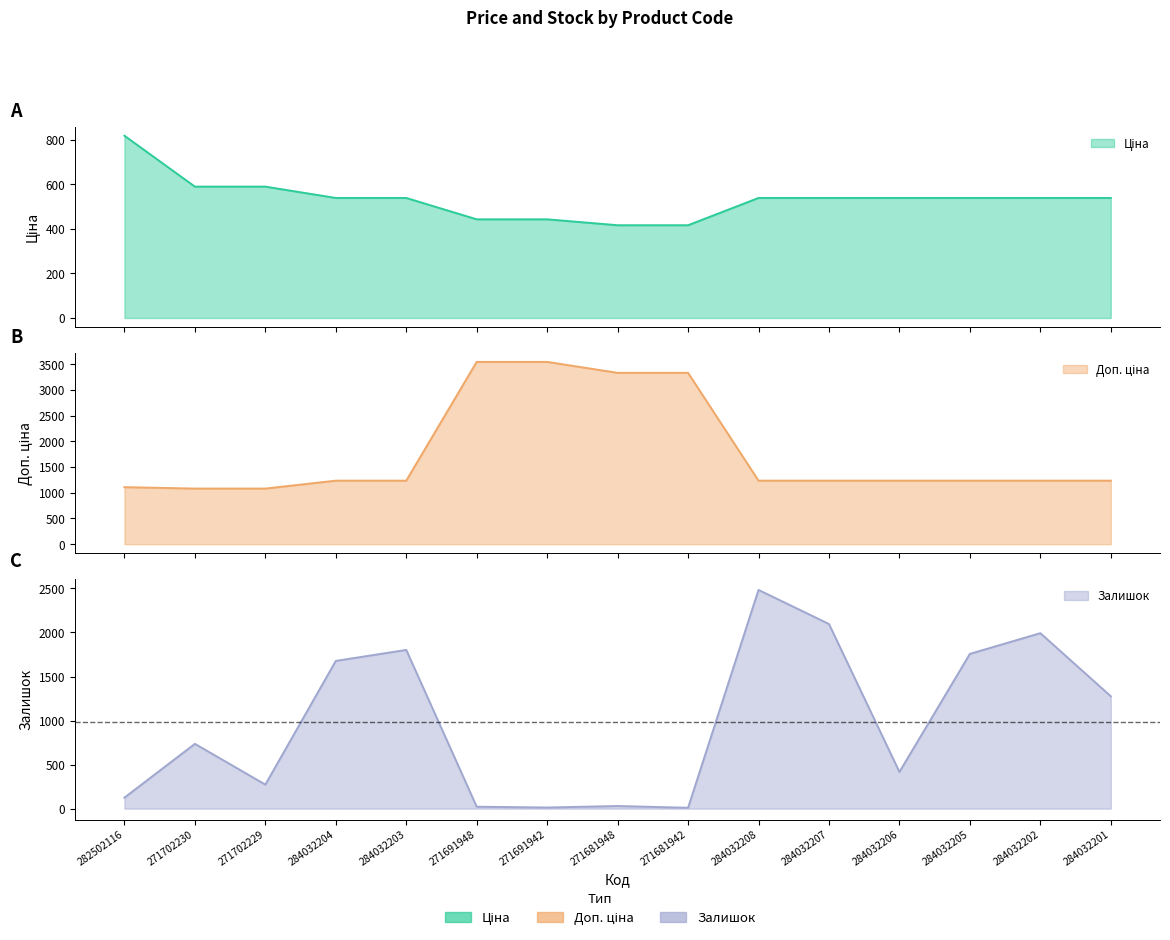

What position from the left is 284032206?

12